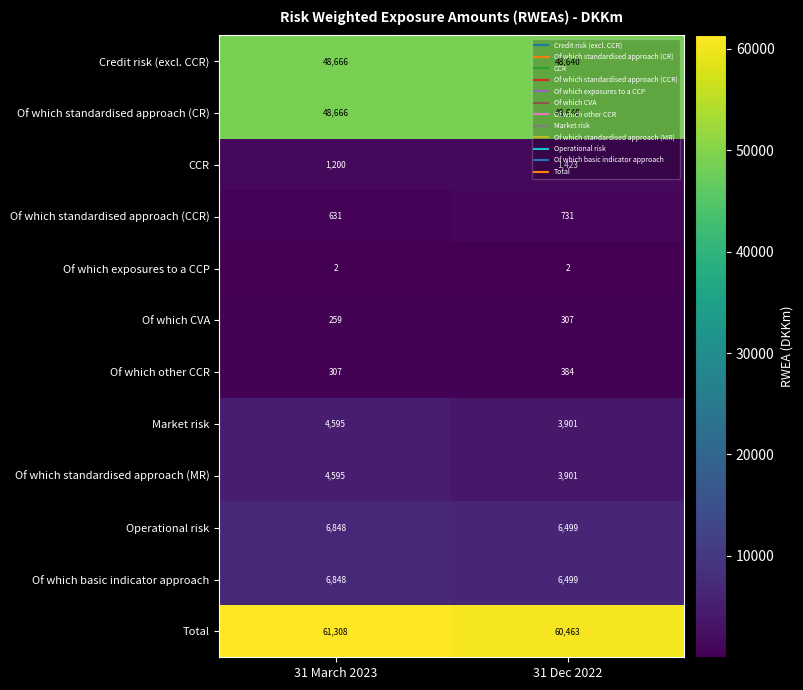

What is the sum of the Total values at 31 March 2023 and 31 Dec 2022?

121771